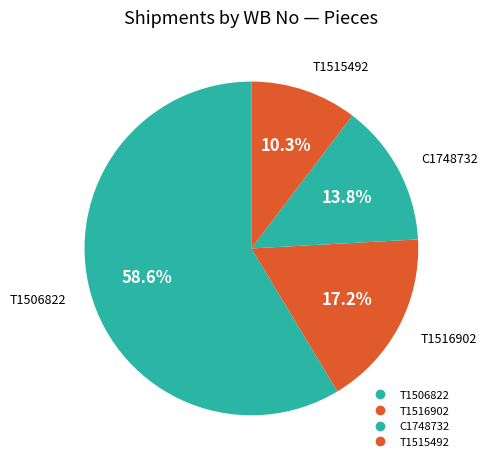

Which slice represents more than half of the pie?

T1506822